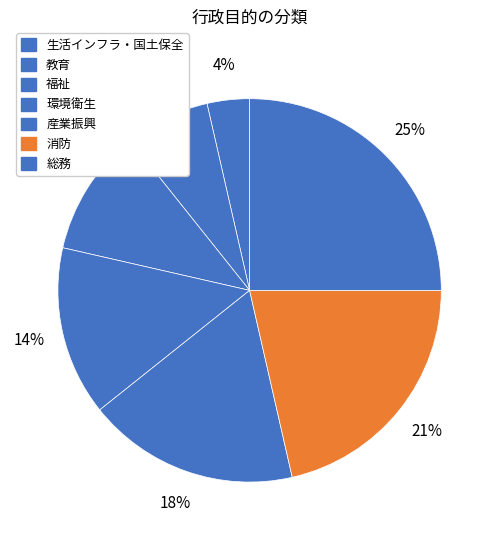

To the nearest percent, what is the combined percentage of 消防 and 生活インフラ・国土保全?

25%